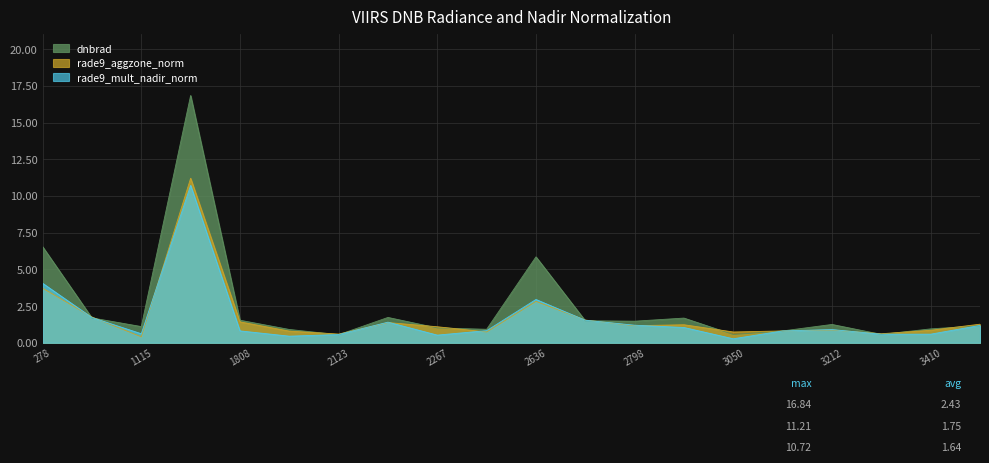

Which series has the largest total across all categories?

dnbrad